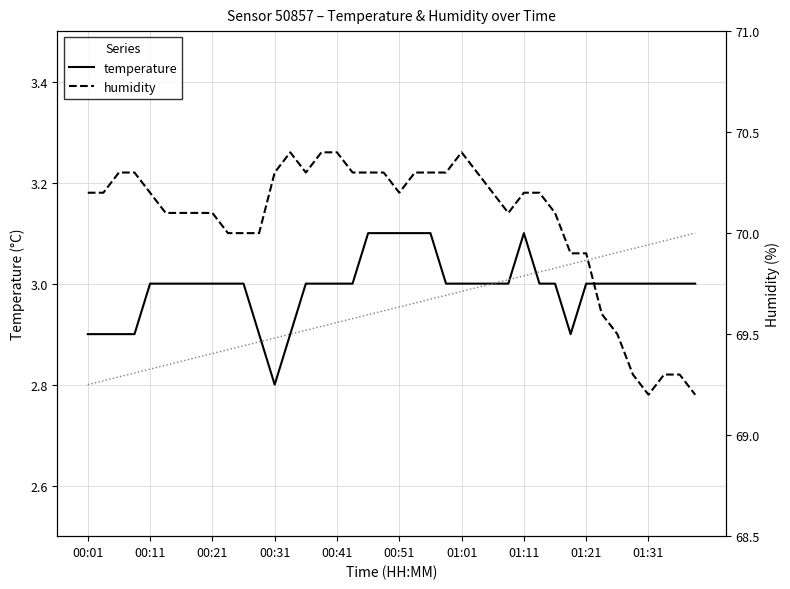

What is the highest value of the temperature series?

3.1